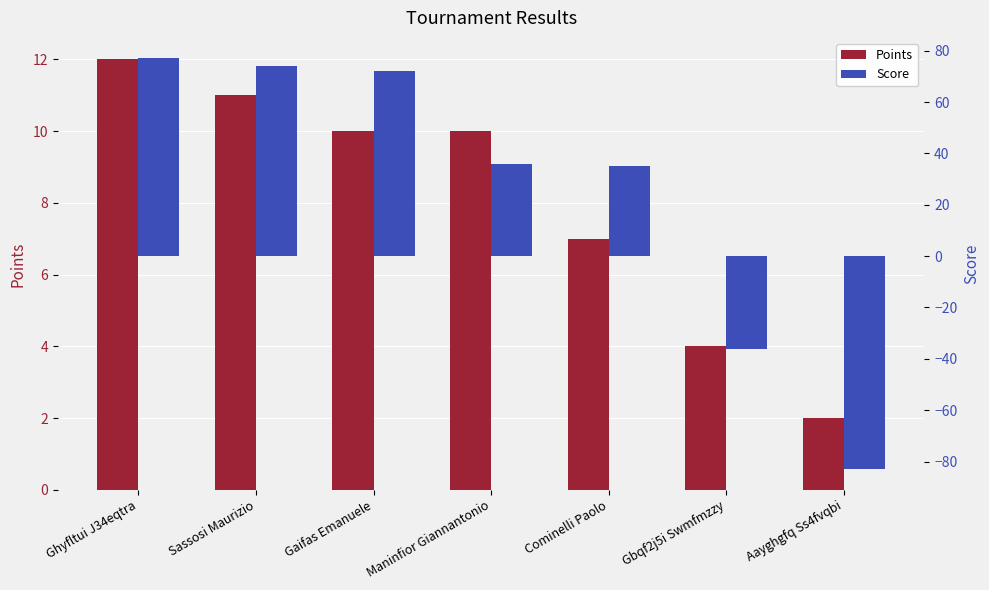

Does the chart contain stacked bars?

No